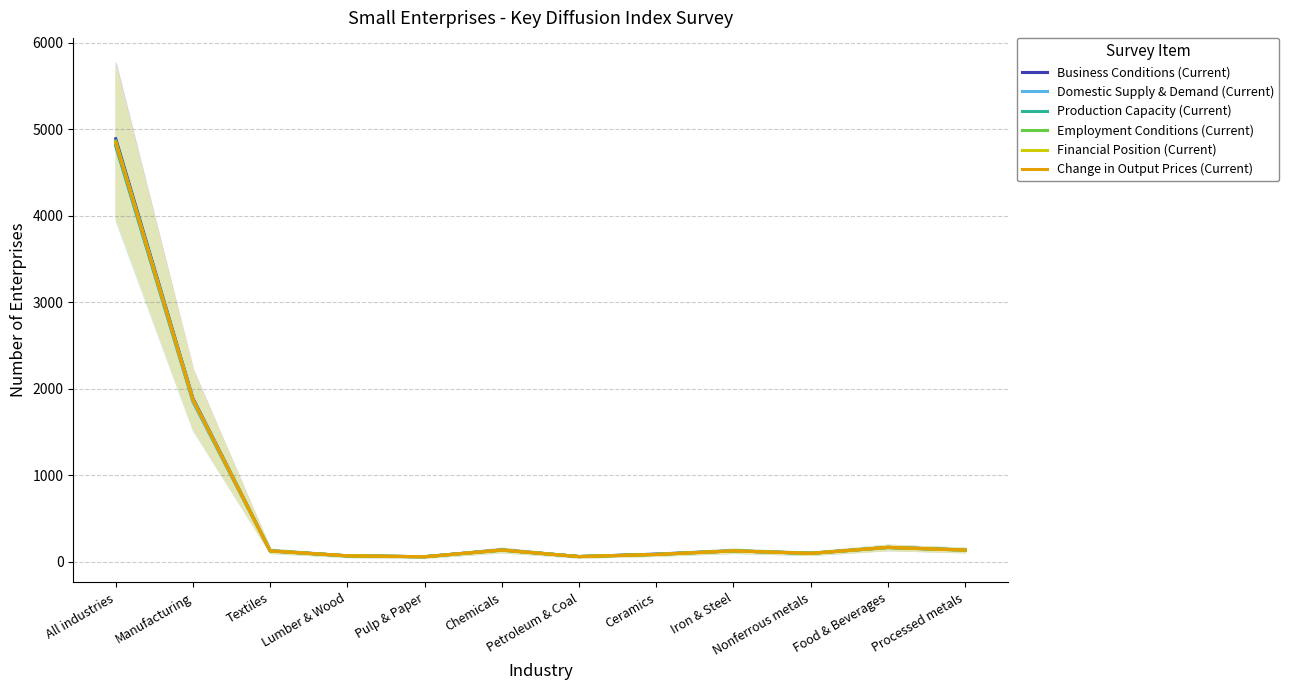

Is it true that Change in Output Prices (Current) equals 77 at Processed metals?

False